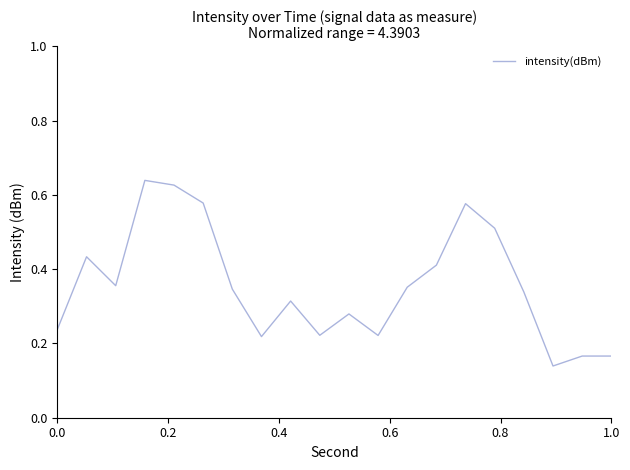

How many lines are shown in the chart?

1